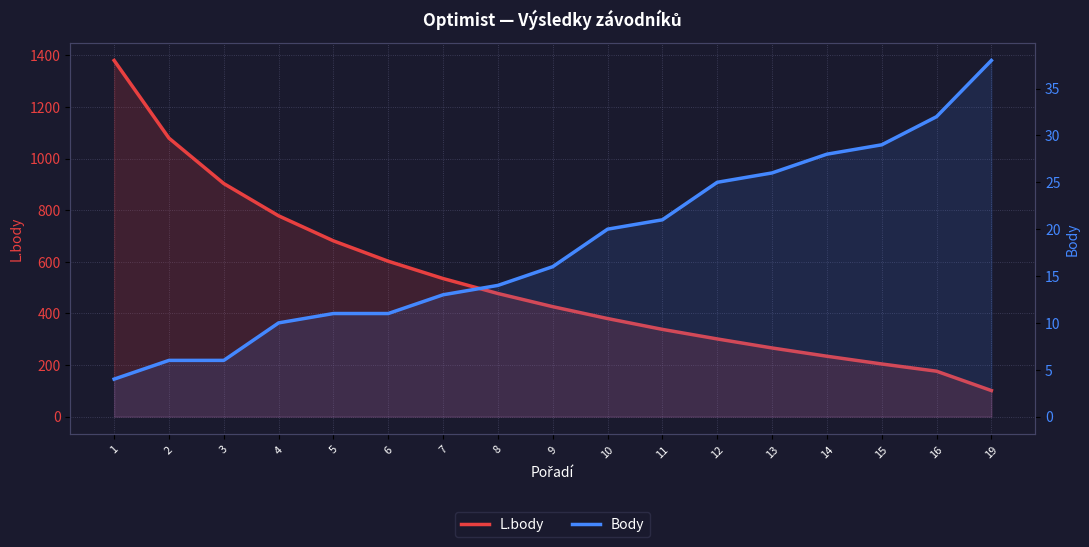

At which label does L.body first exceed 426?

1